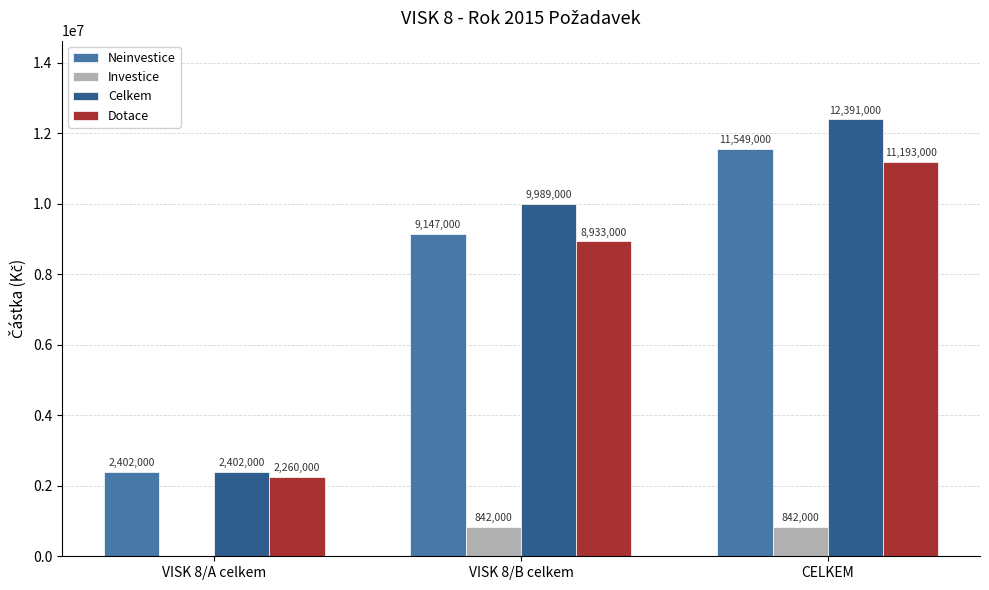

Does the chart contain stacked bars?

No